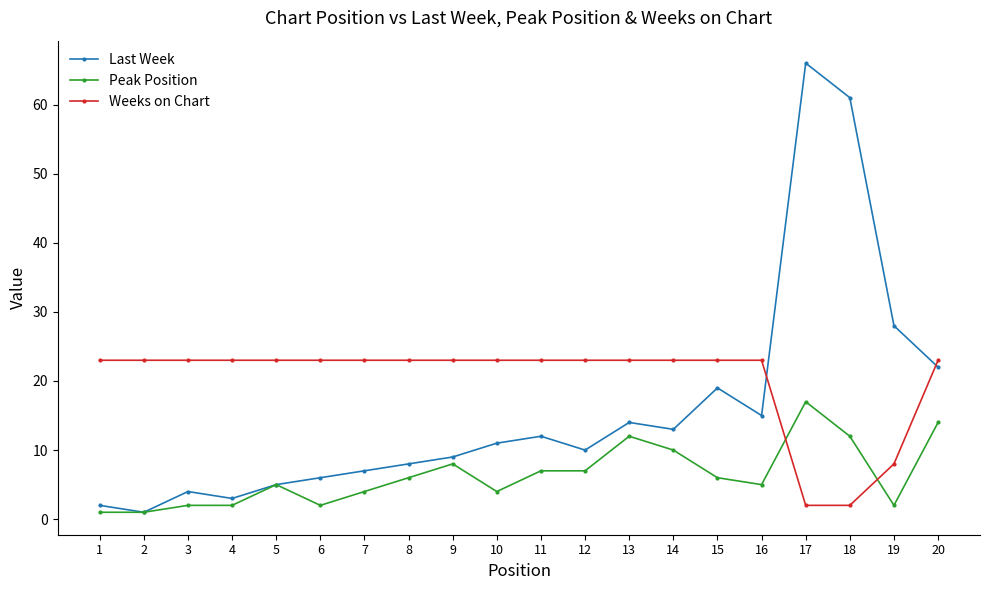

How many series are shown in this chart?

3